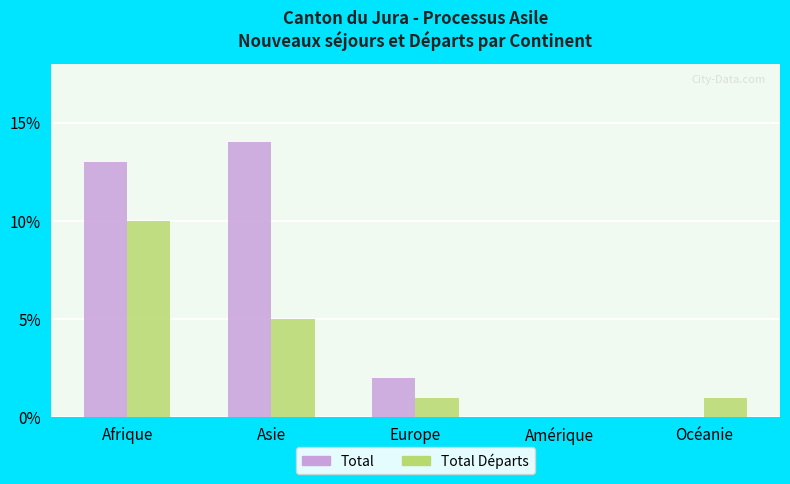

Are the bars grouped side by side (vs. stacked)?

Yes